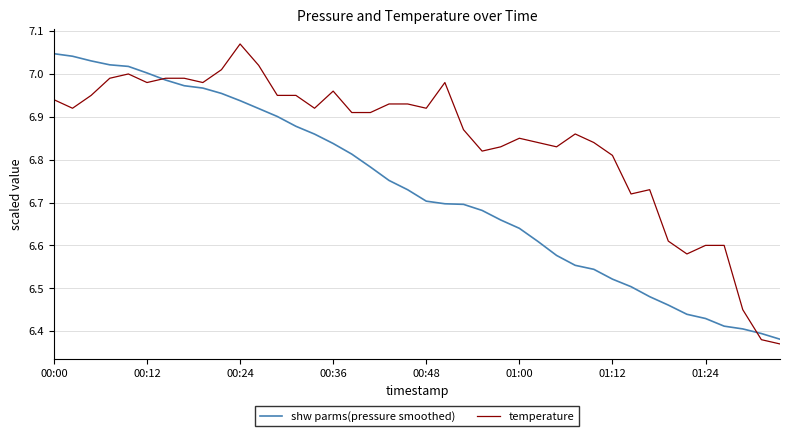

How many categories are shown in the chart?

40